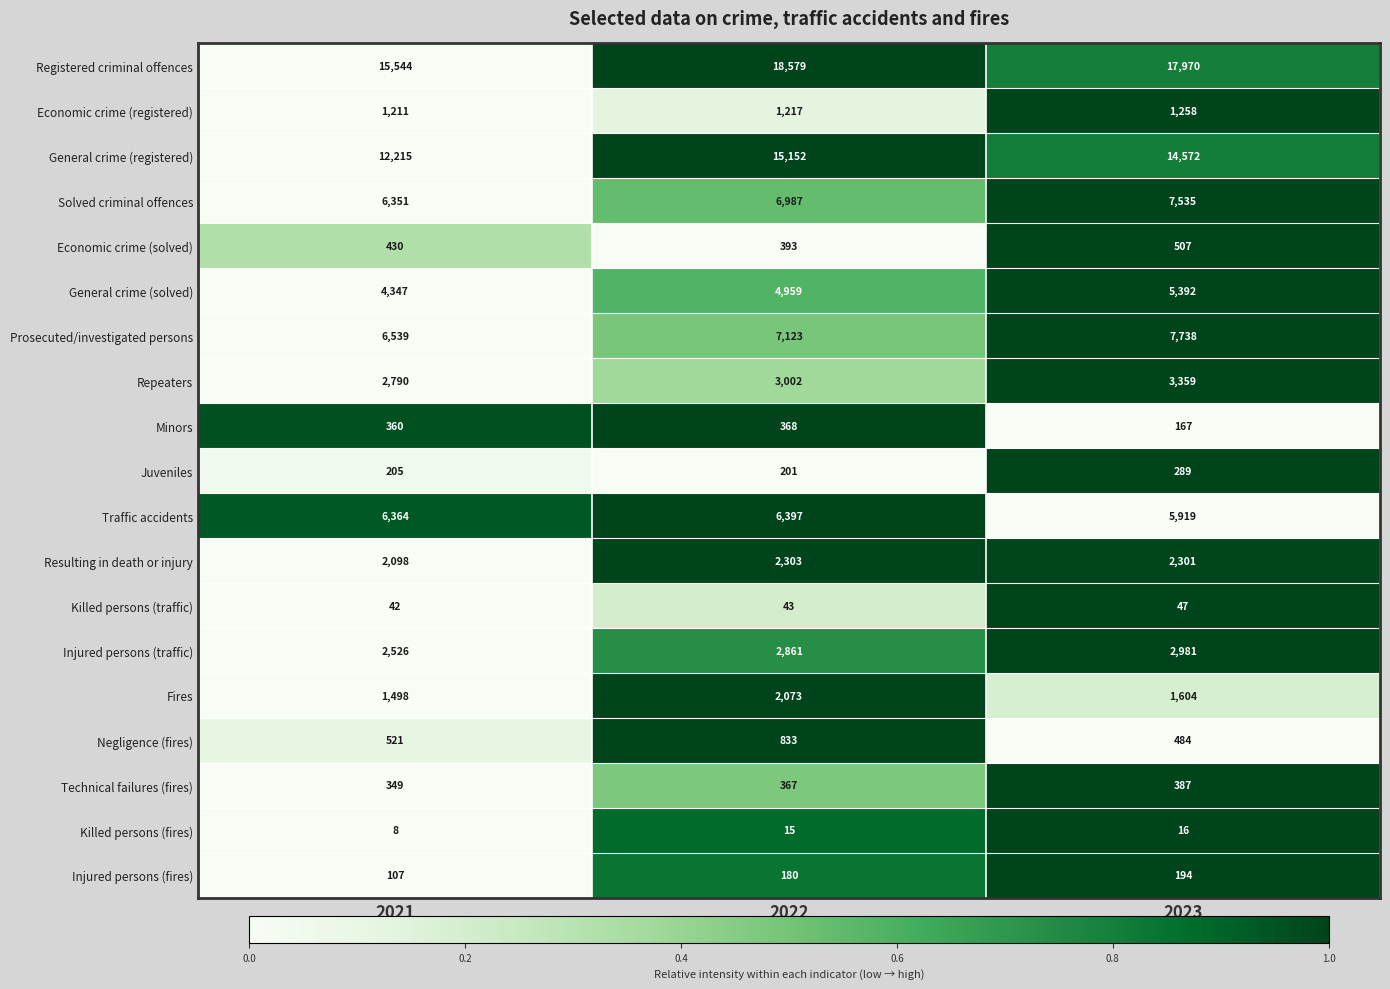

True or false: Injured persons (fires) has a value of 180 at 2022.

True